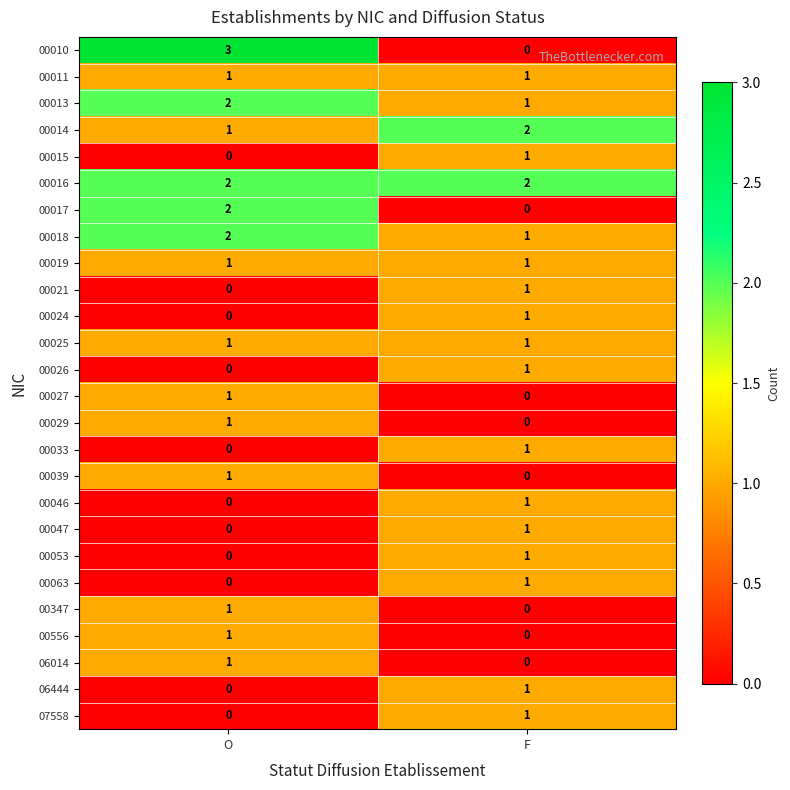

List the labels in order of 00063 value, smallest first.

O, F